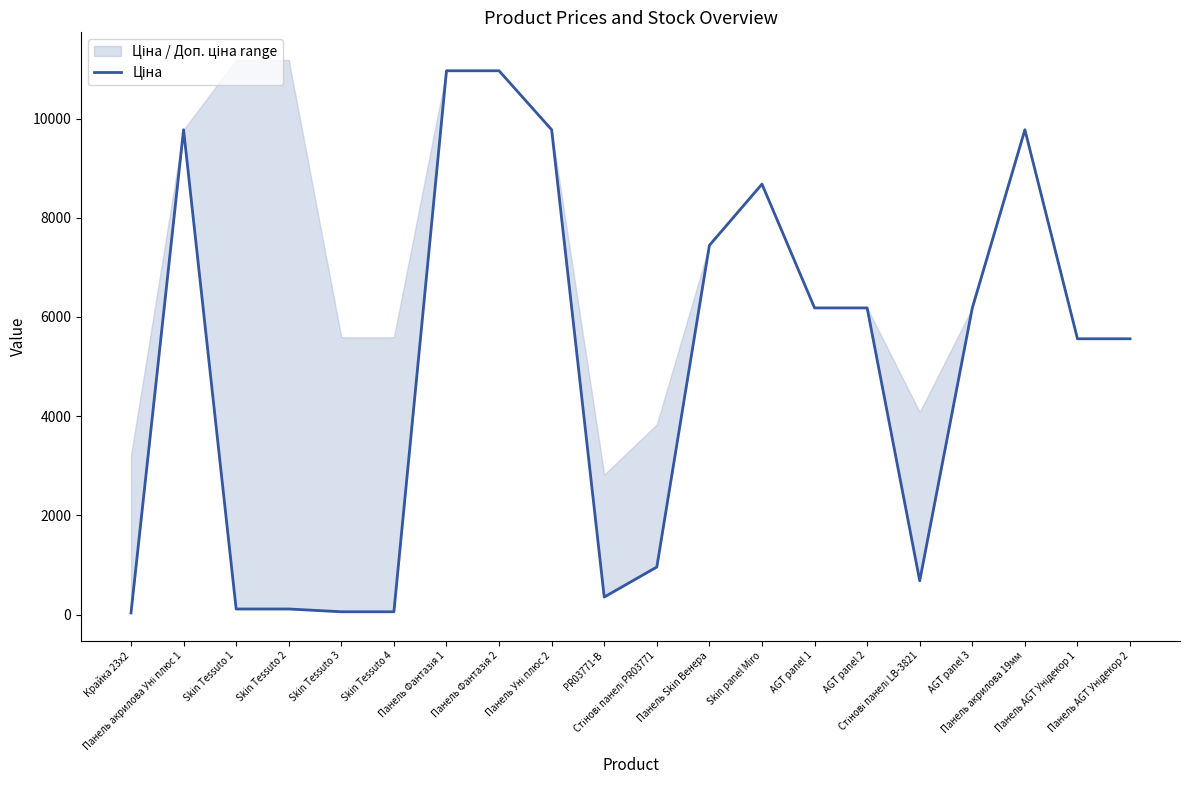

List the labels in order of value, largest first.

Панель Фантазія 1, Панель Фантазія 2, Панель акрилова Уні плюс 1, Панель Уні плюс 2, Панель акрилова 19мм, Skin panel Miro, Панель Skin Венера, AGT panel 1, AGT panel 2, AGT panel 3, Панель AGT Унідекор 1, Панель AGT Унідекор 2, Стінові панелі PR03771, Стінові панелі LB-3821, PR03771-B, Skin Tessuto 1, Skin Tessuto 2, Skin Tessuto 3, Skin Tessuto 4, Крайка 23x2